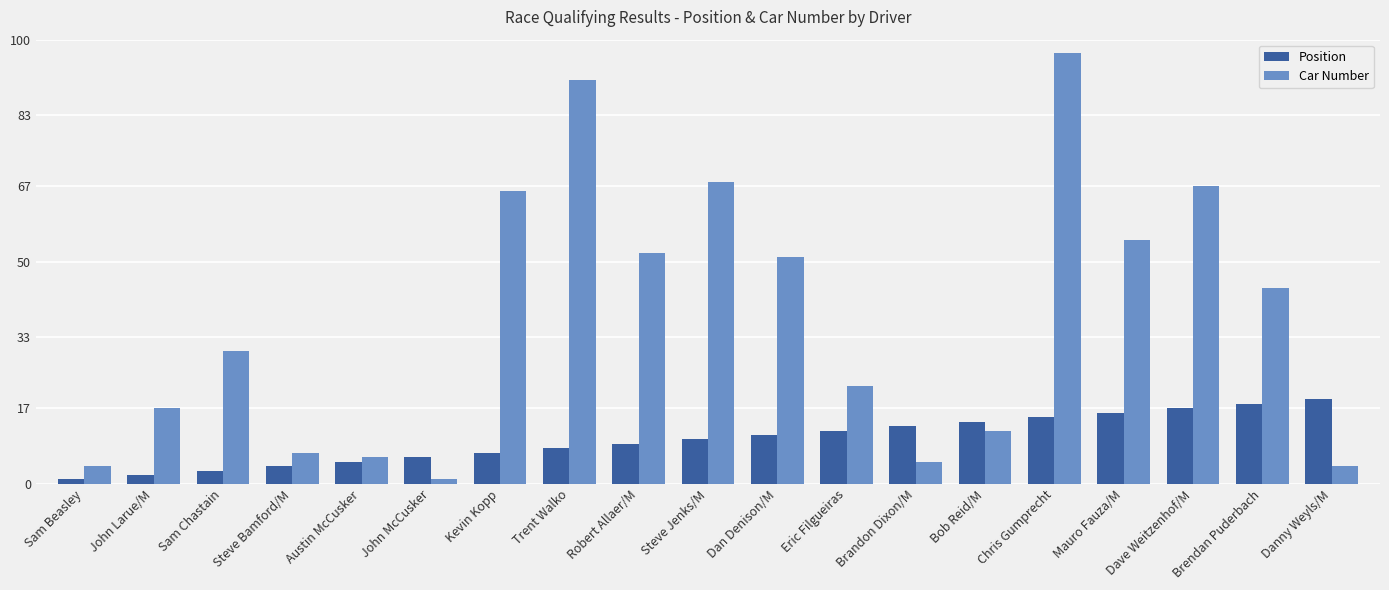

Is it true that Position equals 4 at Steve Bamford/M?

True